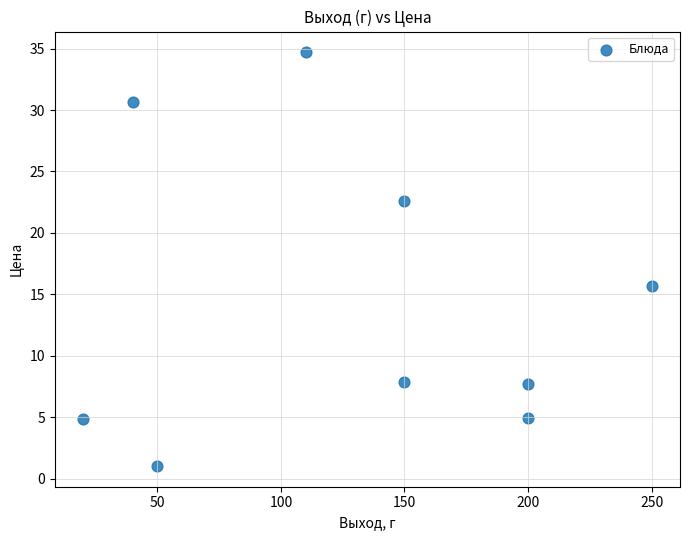

What is the average Y value?

14.4